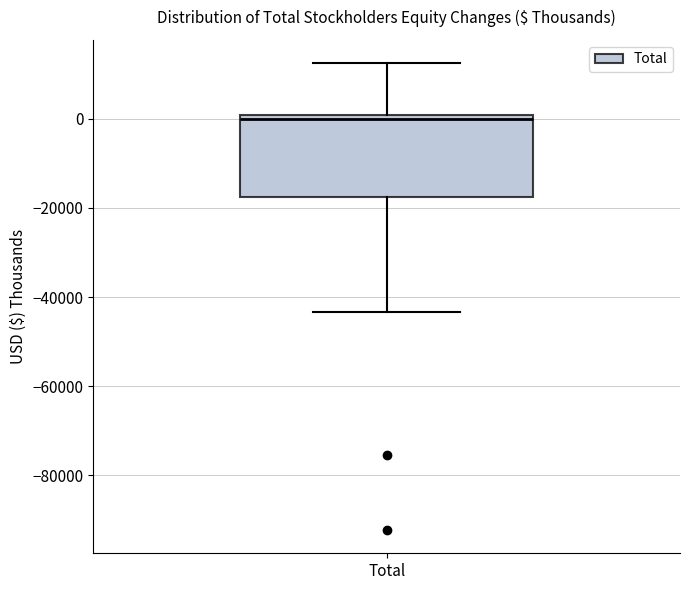

Read this box plot against the y-axis: the position of the median line, the range covered by the box, and the ends of both whiskers. The values are not printed on the chart, so give them approximately, as read against the axis.

median 0 (just below the box's upper edge), box -18000 to 0, whiskers -44000 to 12000